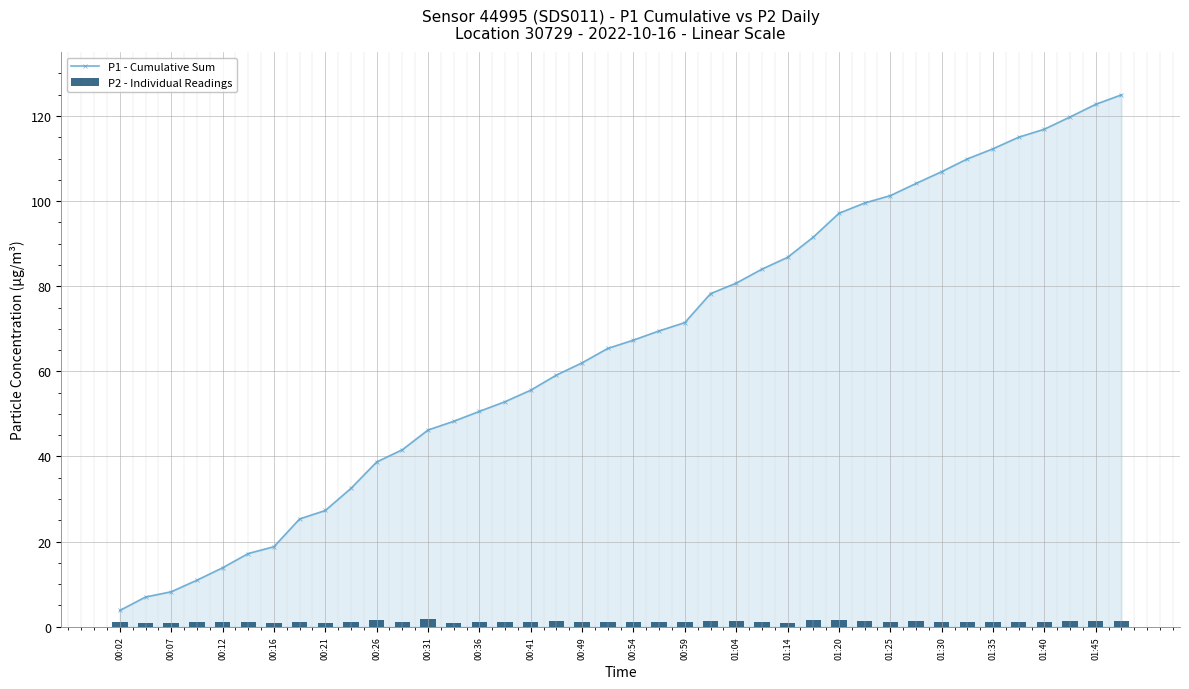

Reading right to left, list all the values displayed in this chart.

P1 - Cumulative Sum: 125.0	122.8	119.8	116.9	115.0	112.3	109.9	106.9	104.1	101.3	99.6	97.1	91.5	86.8	84.0	80.7	78.3	71.5	69.5	67.3	65.4	62.0	59.1	55.6	52.9	50.6	48.3	46.2	41.6	38.7	32.5	27.3	25.3	18.8	17.2	13.9	10.9	8.2	7.0	3.8
P2 - Individual Readings: 1.3	1.3	1.2	1.1	1.2	1.0	1.1	1.1	1.2	1.1	1.3	1.5	1.5	0.9	1.0	1.2	1.4	1.1	1.0	1.0	1.1	1.1	1.3	1.2	1.1	1.1	0.9	1.9	1.1	1.5	1.2	0.9	1.2	0.8	1.0	1.2	1.1	0.9	1.0	1.2